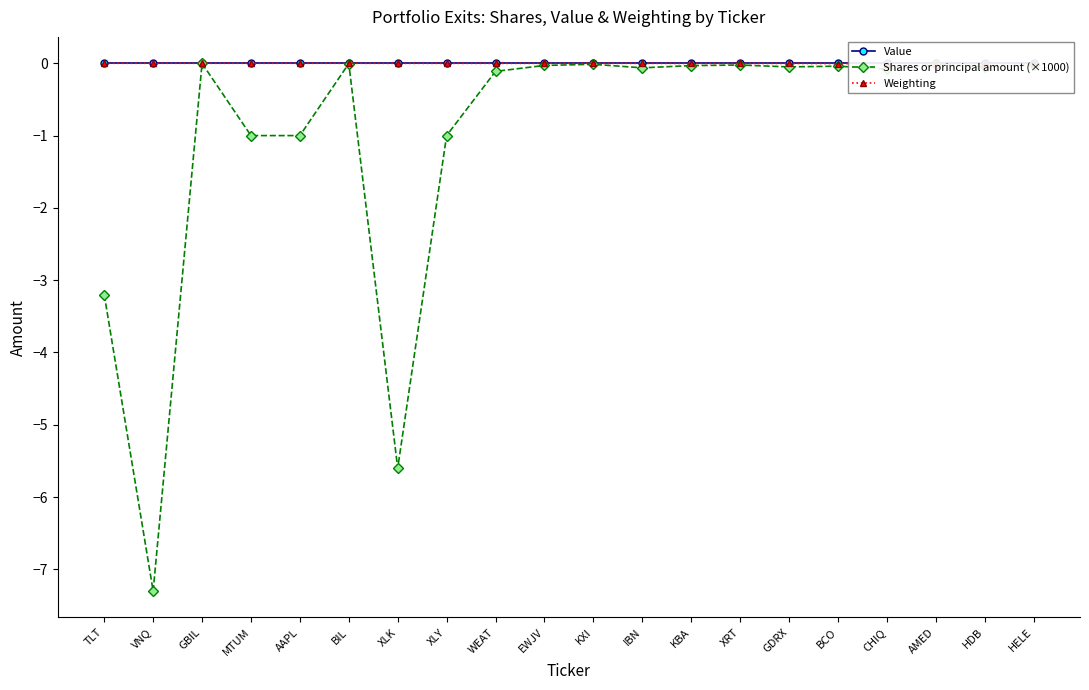

How many lines are shown in the chart?

3